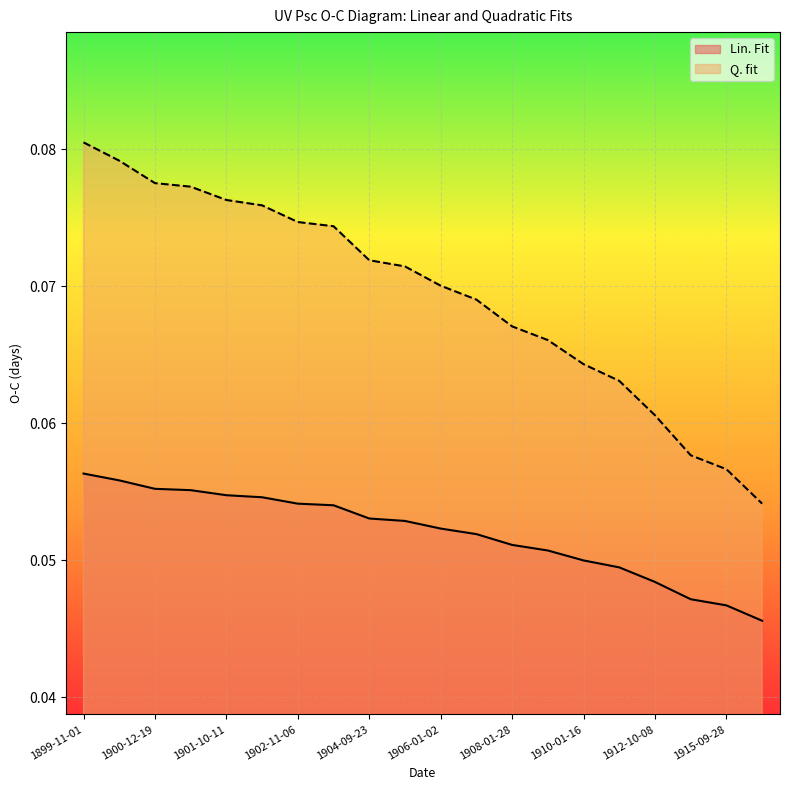

What is the label of the 19th point from the right?

1899-11-23